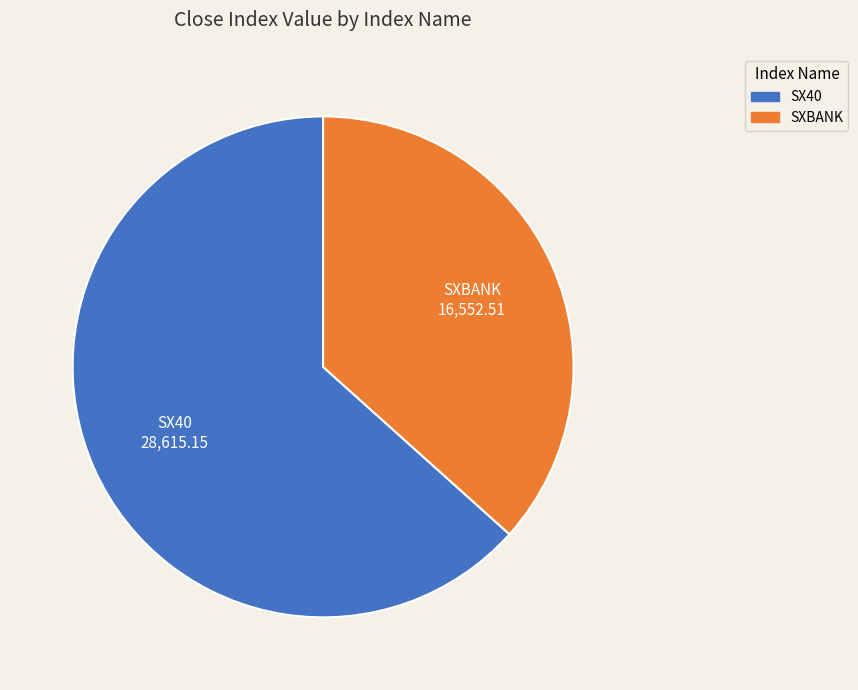

Is the sum of SX40 and SXBANK greater than half?

Yes